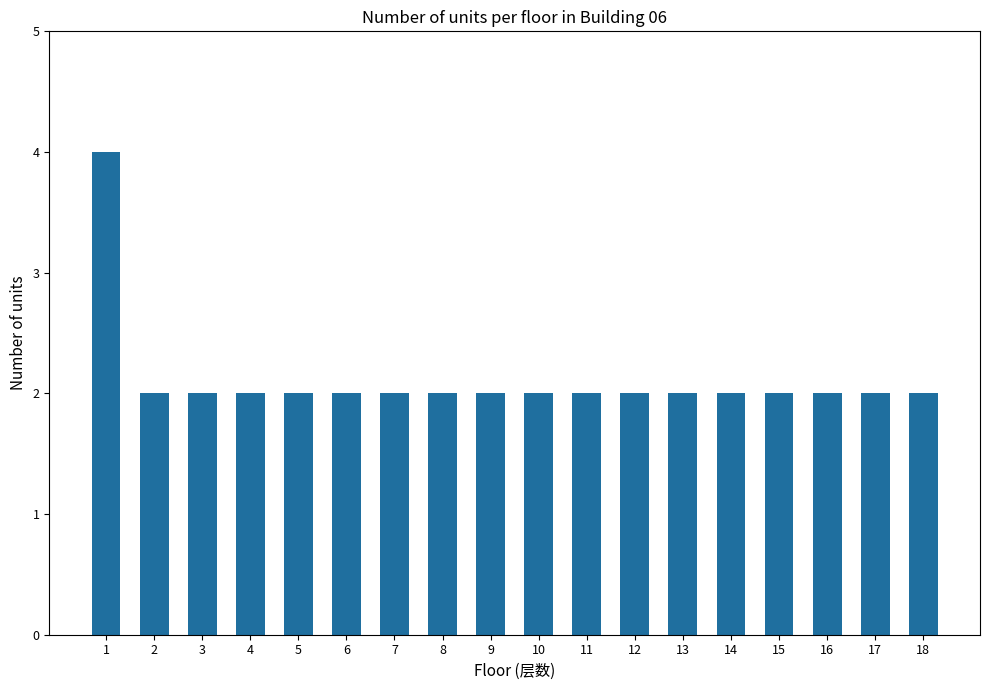

Is it true that the value at 9 is 3?

False